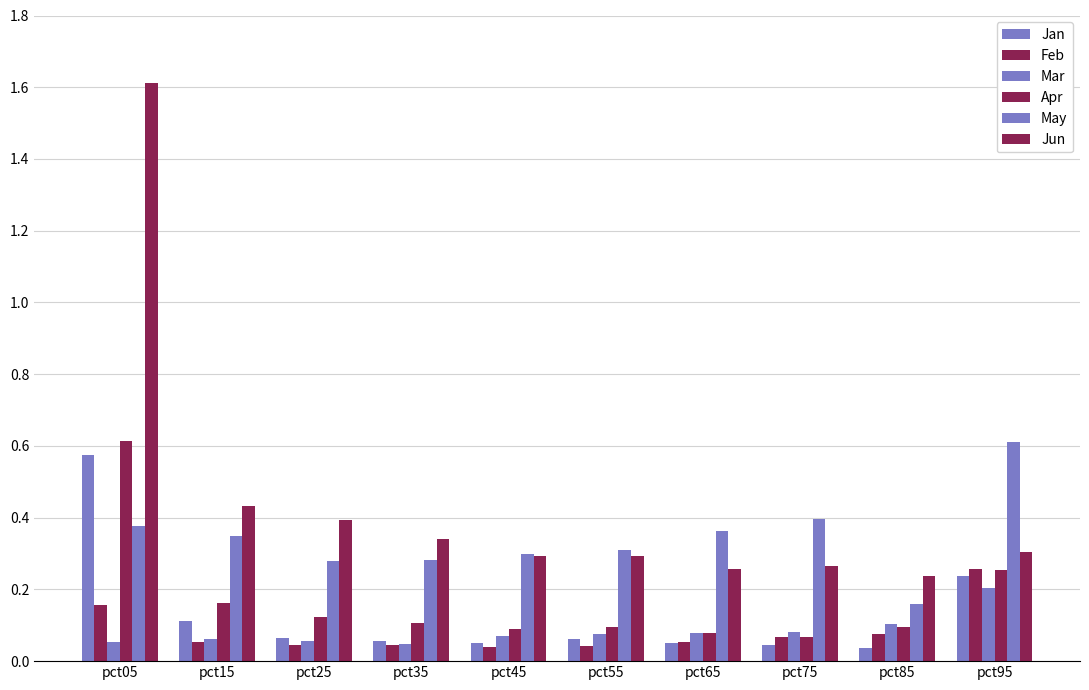

List the labels in order of Jan value, smallest first.

pct85, pct75, pct45, pct65, pct35, pct55, pct25, pct15, pct95, pct05